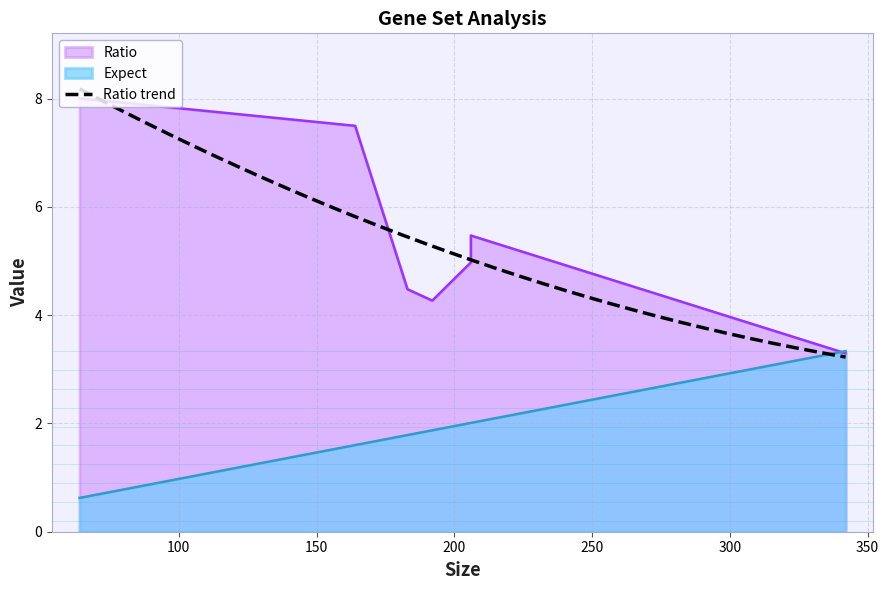

Does the chart have visible grid lines?

Yes